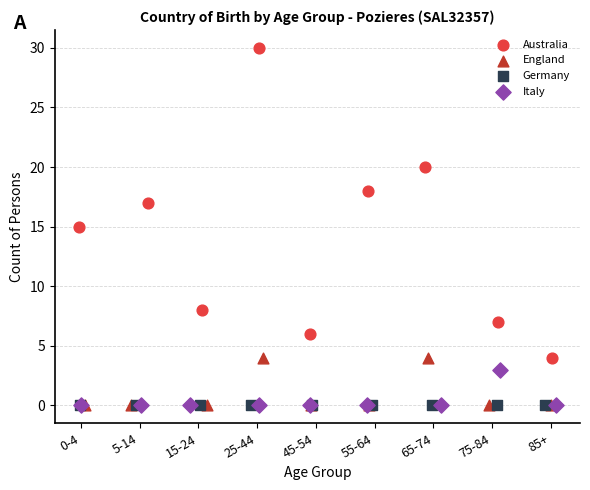

Which series contains the highest Y value?

Australia